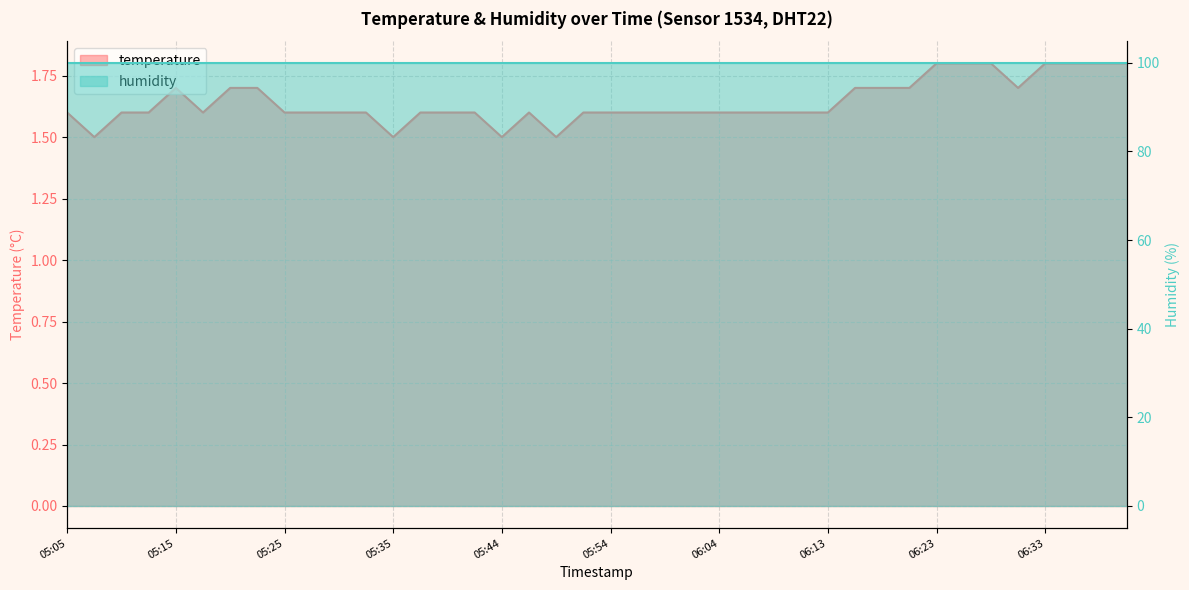

What is the label of the 28th point from the left?

06:11